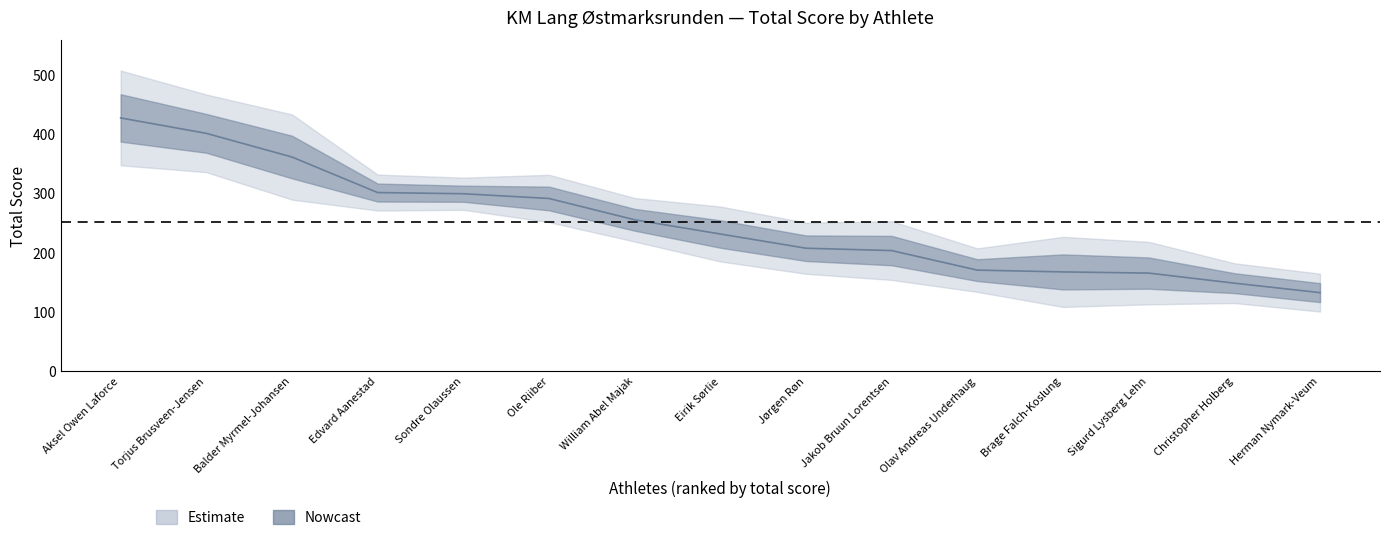

True or false: plass_km and poeng_buypass cross at least once.

False